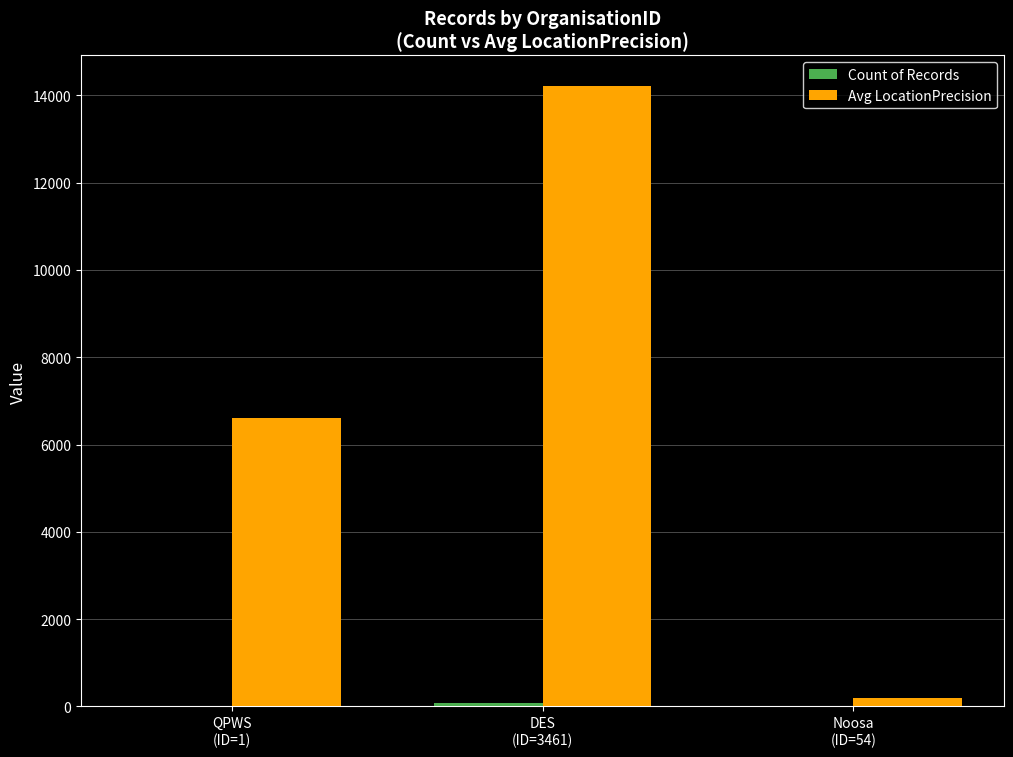

What is the greatest value displayed?

14204